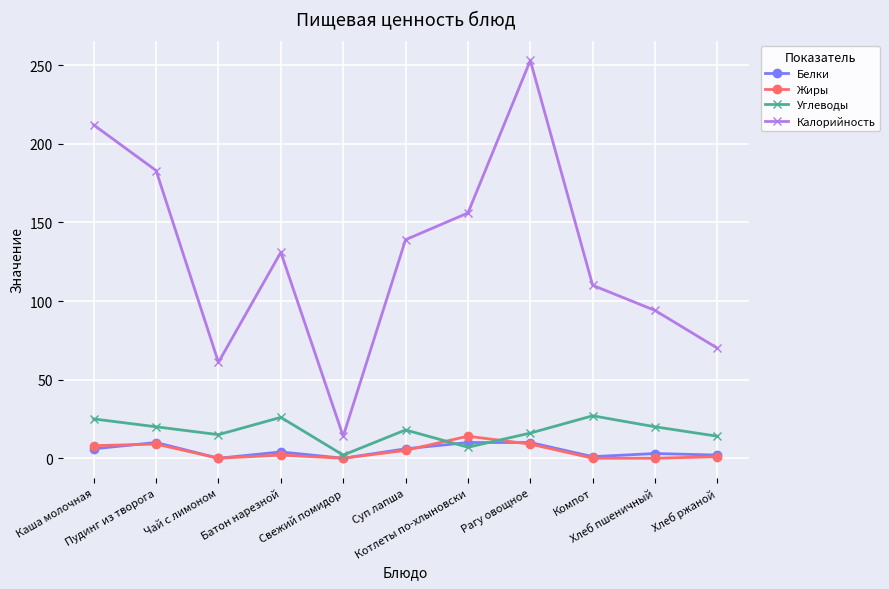

What is the difference between the maximum and second lowest values in the Калорийность series?

192